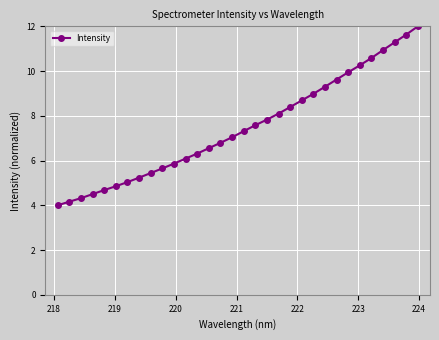

What is the value of the 25th point from the left?

9.6